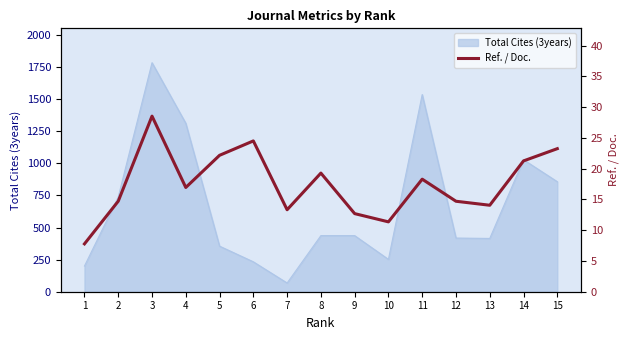

Which has a higher value, 8 or 12?

8